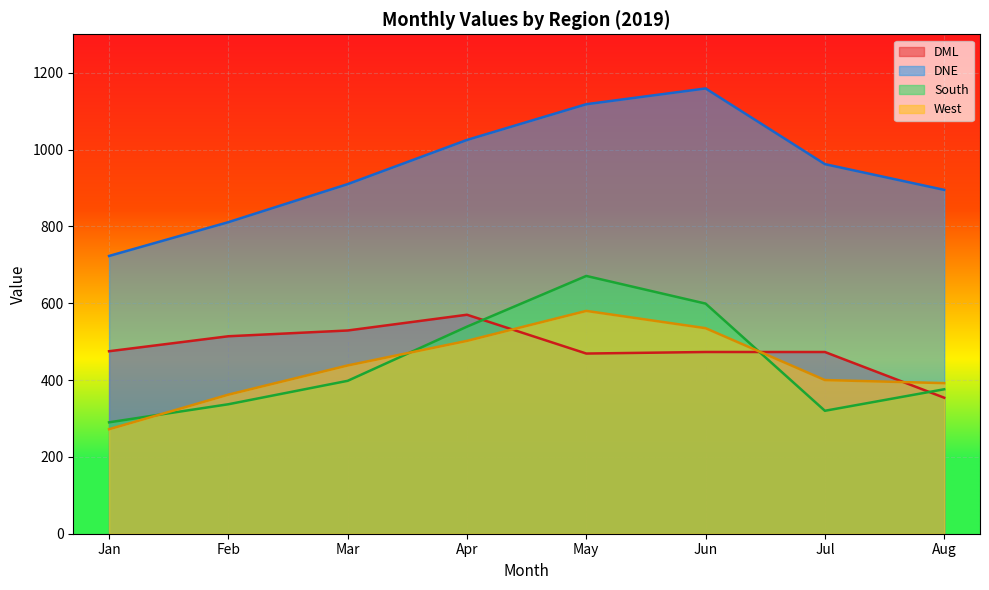

Where is the first local maximum for South?

May